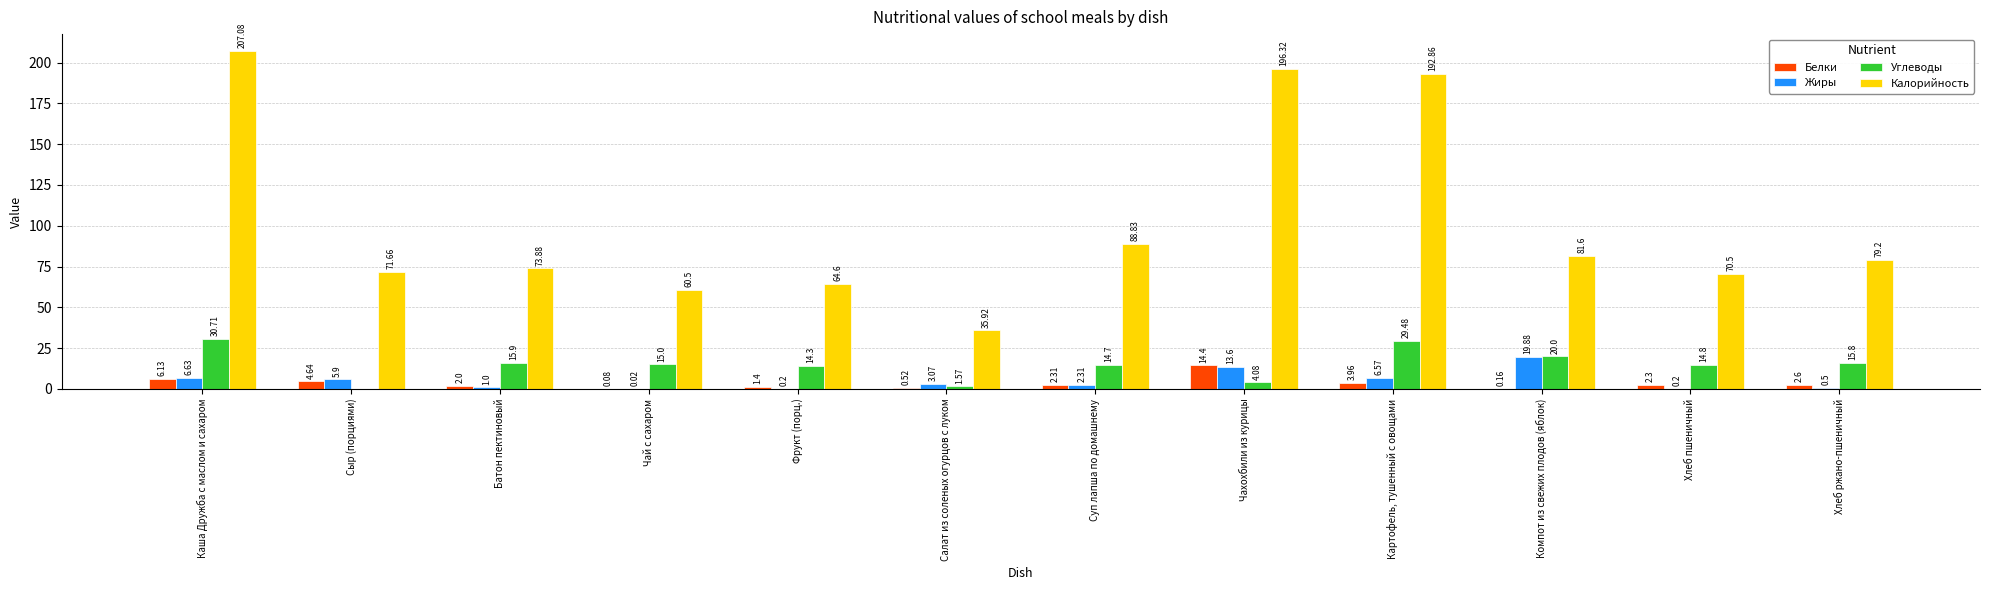

What is the sum of all Углеводы values?

176.3